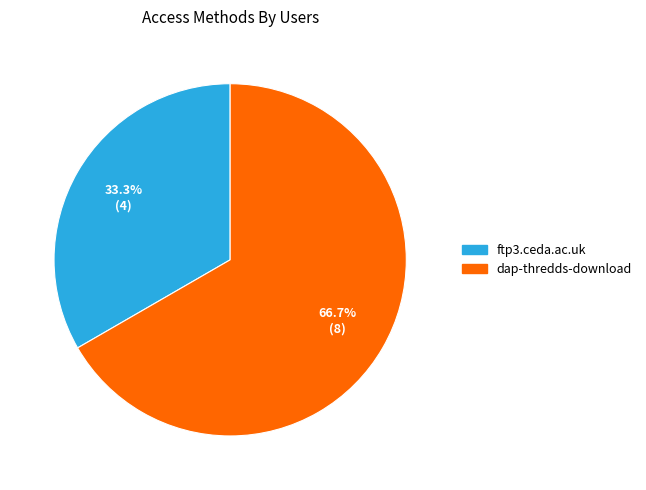

Rank the categories by value from lowest to highest.

ftp3.ceda.ac.uk, dap-thredds-download